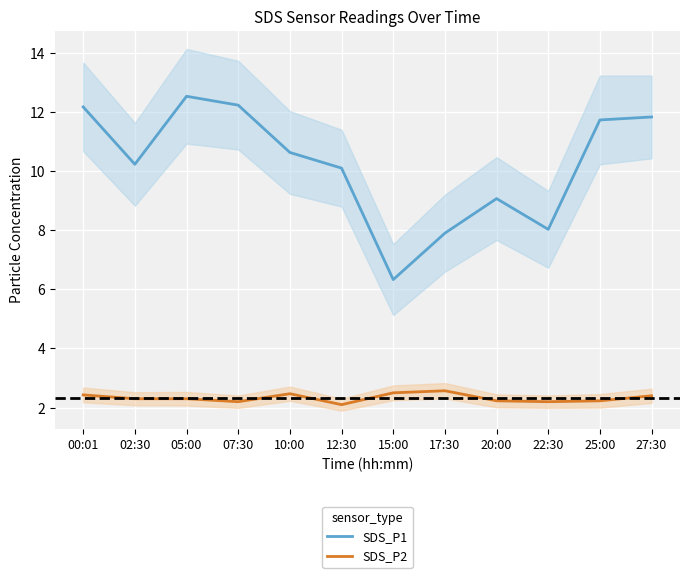

Rank the series at 02:30 from lowest to highest value.

SDS_P2, SDS_P1